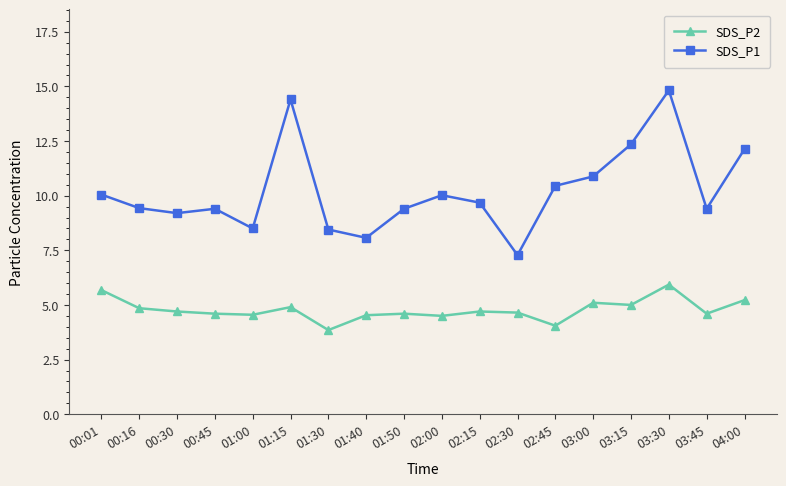

List the series in order of their overall mean, lowest first.

SDS_P2, SDS_P1